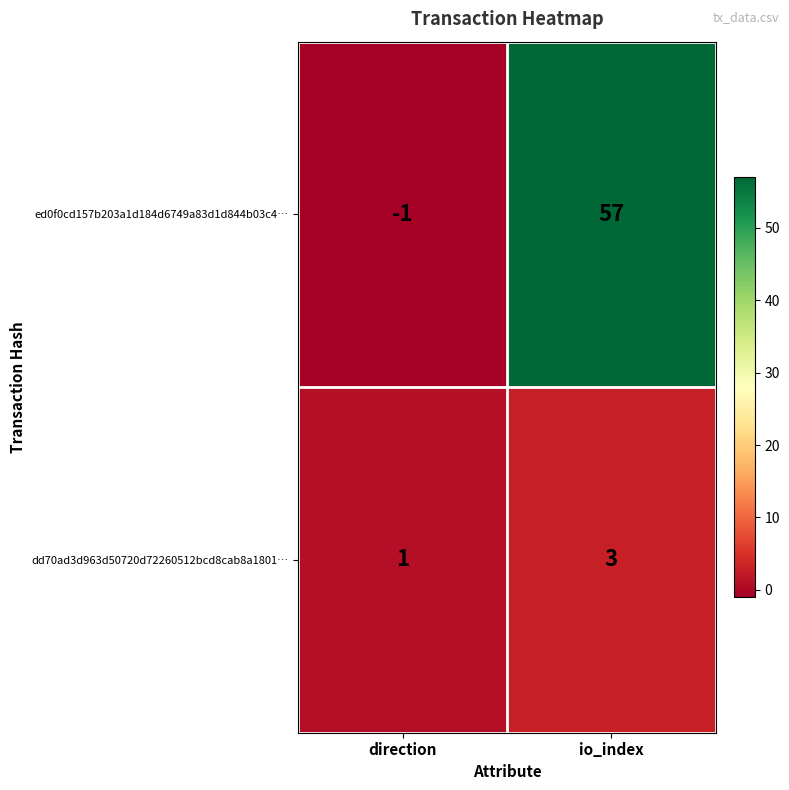

At which label is ed0f0cd157b203a1d184d6749a83d1d844b03c4… closest to 28?

direction